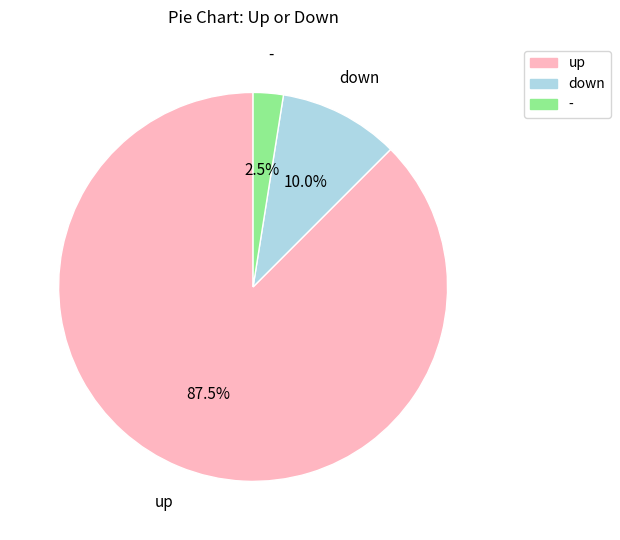

Between up and -, which is larger?

up